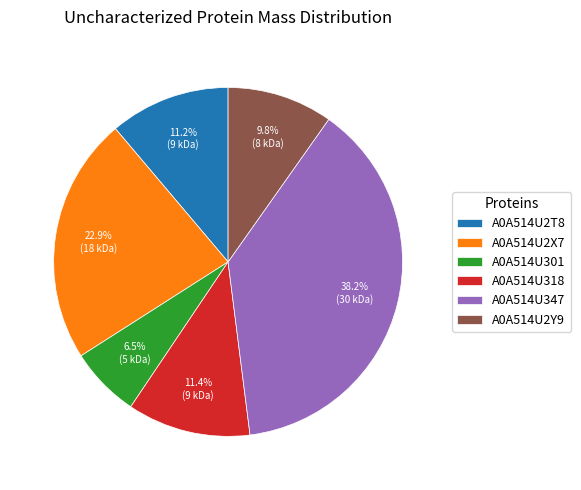

Between A0A514U2Y9 and A0A514U2T8, which is larger?

A0A514U2T8